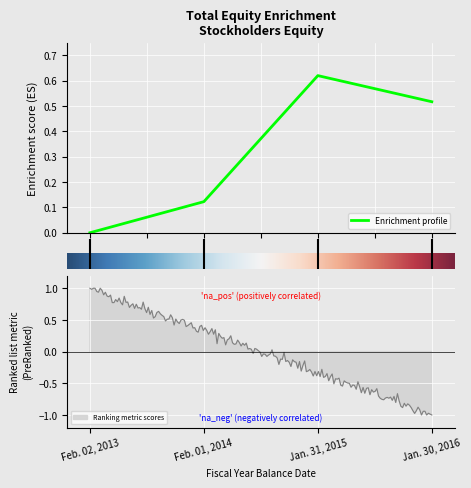

True or false: Enrichment profile has more than 2 interior local peaks.

False